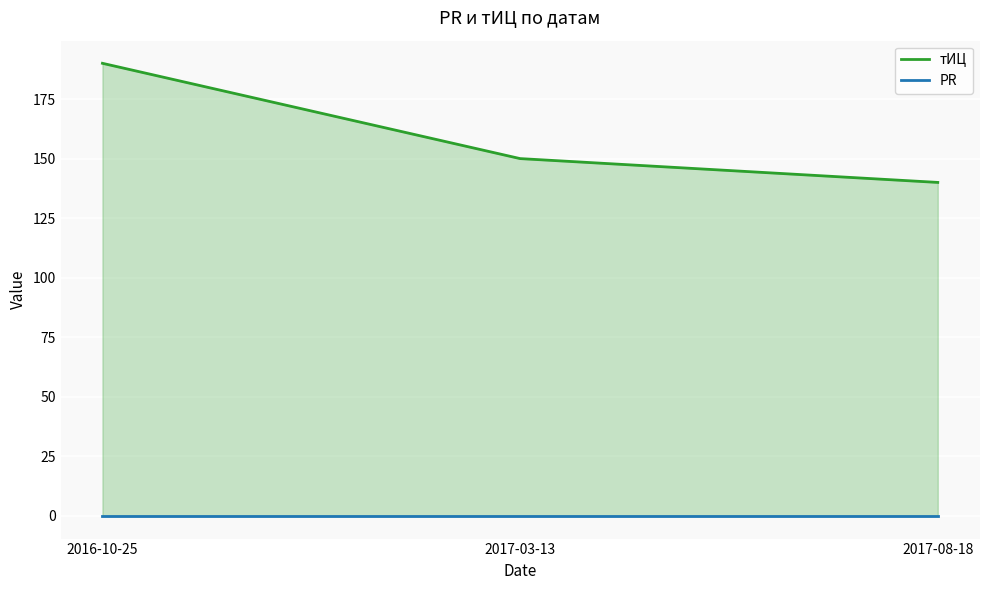

At which label does тИЦ reach its minimum?

2017-08-18